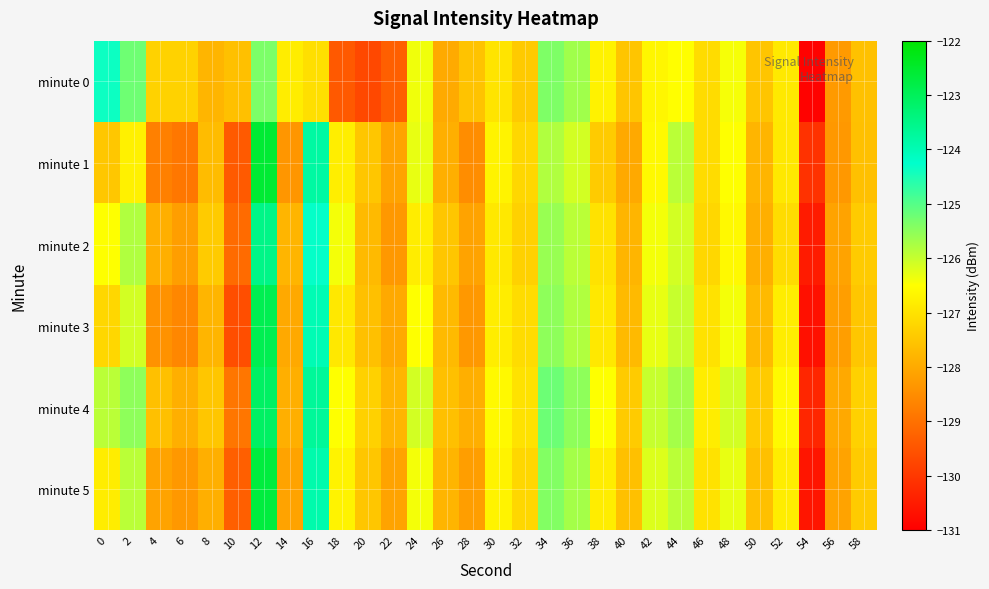

Reading left to right, list all the values displayed in this chart.

minute 0: 0=-124.4	2=-125.2	4=-127.3	6=-127.3	8=-127.8	10=-127.6	12=-125.3	14=-126.8	16=-127.1	18=-129.4	20=-129.7	22=-129.3	24=-126.4	26=-128.0	28=-127.6	30=-127.0	32=-127.4	34=-125.4	36=-125.7	38=-126.7	40=-127.5	42=-126.6	44=-126.5	46=-127.1	48=-126.4	50=-127.5	52=-126.9	54=-130.9	56=-128.3	58=-127.6
minute 1: 0=-127.5	2=-126.7	4=-128.7	6=-128.9	8=-127.7	10=-129.4	12=-122.6	14=-128.3	16=-123.8	18=-126.8	20=-127.5	22=-128.1	24=-126.3	26=-127.9	28=-128.5	30=-126.7	32=-127.2	34=-125.8	36=-126.1	38=-127.4	40=-128.0	42=-126.6	44=-125.9	46=-127.1	48=-126.5	50=-127.8	52=-126.9	54=-130.1	56=-128.3	58=-127.6
minute 2: 0=-126.5	2=-125.8	4=-127.9	6=-128.2	8=-127.4	10=-129.1	12=-123.5	14=-127.8	16=-124.3	18=-126.4	20=-127.7	22=-128.3	24=-126.8	26=-127.5	28=-128.1	30=-126.9	32=-127.3	34=-125.6	36=-125.9	38=-127.0	40=-127.8	42=-126.4	44=-126.1	46=-127.2	48=-126.6	50=-127.9	52=-127.1	54=-130.5	56=-128.1	58=-127.4
minute 3: 0=-127.2	2=-126.1	4=-128.4	6=-128.6	8=-127.8	10=-129.6	12=-122.9	14=-128.0	16=-124.0	18=-126.9	20=-127.6	22=-128.0	24=-126.5	26=-127.7	28=-128.3	30=-126.8	32=-127.1	34=-125.5	36=-125.8	38=-126.9	40=-127.7	42=-126.3	44=-126.0	46=-127.0	48=-126.4	50=-127.7	52=-126.8	54=-130.7	56=-128.2	58=-127.5
minute 4: 0=-125.9	2=-125.5	4=-127.6	6=-127.9	8=-127.5	10=-128.9	12=-123.1	14=-127.9	16=-123.7	18=-126.5	20=-127.3	22=-127.8	24=-126.1	26=-127.6	28=-127.9	30=-126.6	32=-127.0	34=-125.2	36=-125.5	38=-126.5	40=-127.4	42=-126.0	44=-125.7	46=-126.8	48=-126.1	50=-127.4	52=-126.6	54=-130.3	56=-128.0	58=-127.3
minute 5: 0=-126.8	2=-125.9	4=-128.1	6=-128.3	8=-127.9	10=-129.3	12=-122.7	14=-128.1	16=-123.9	18=-126.7	20=-127.5	22=-128.1	24=-126.4	26=-127.8	28=-128.2	30=-126.7	32=-127.2	34=-125.4	36=-125.7	38=-126.8	40=-127.6	42=-126.2	44=-125.9	46=-127.0	48=-126.3	50=-127.6	52=-126.8	54=-130.6	56=-128.1	58=-127.4